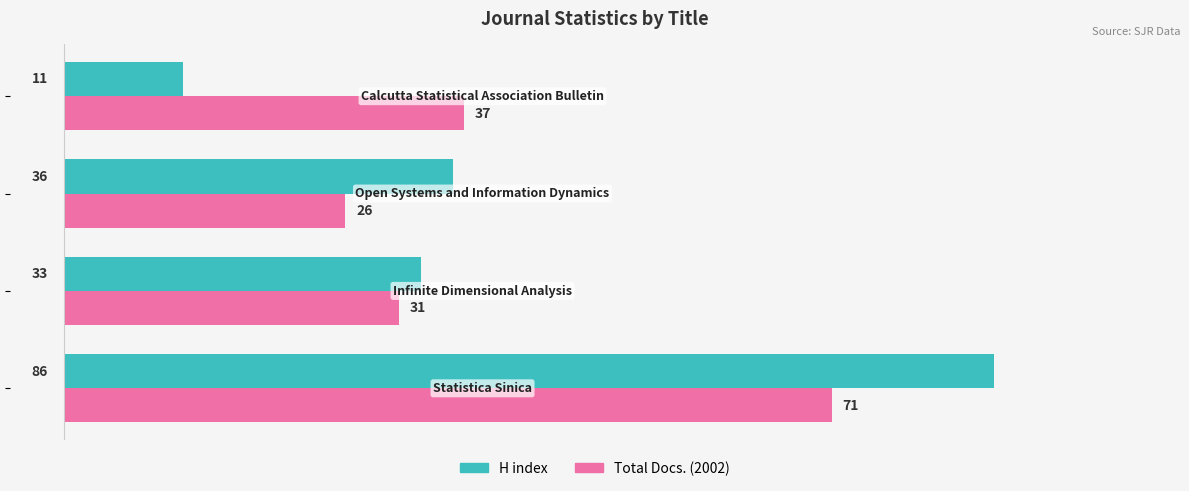

Which series has the largest range (max minus min)?

H index